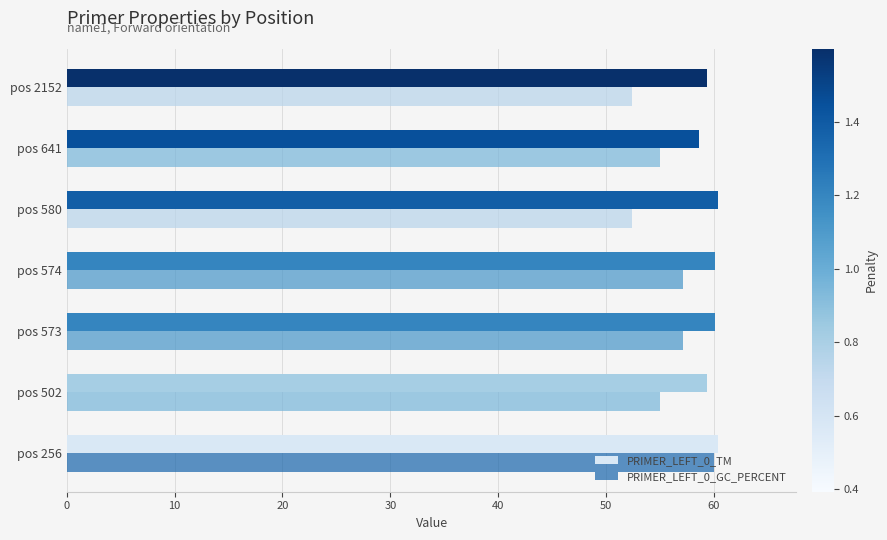

What is the maximum value shown in the chart?

60.4